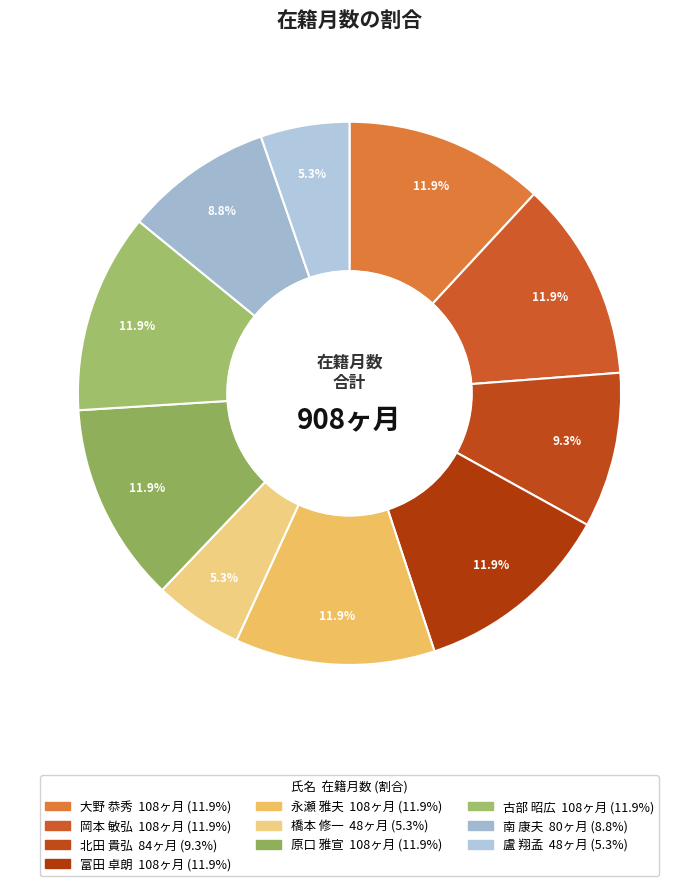

How many segments does this pie chart have?

10